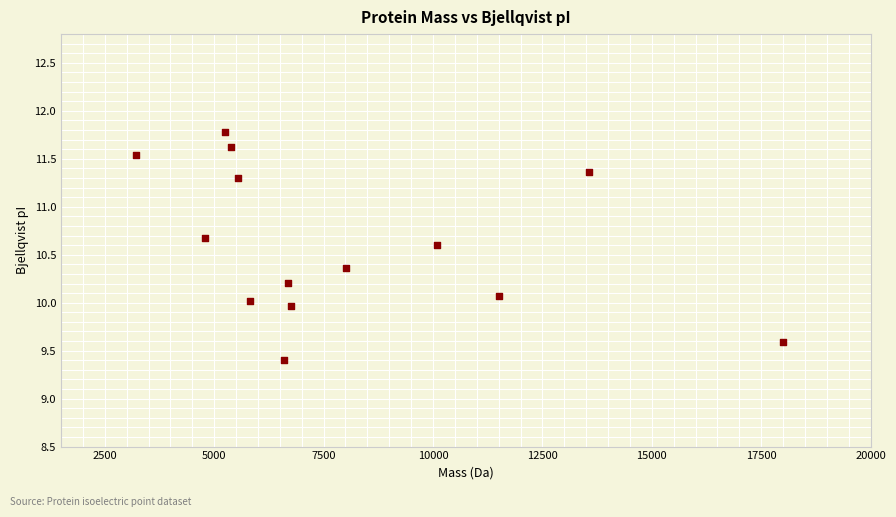

What is the range of Y values (max minus min)?

2.4